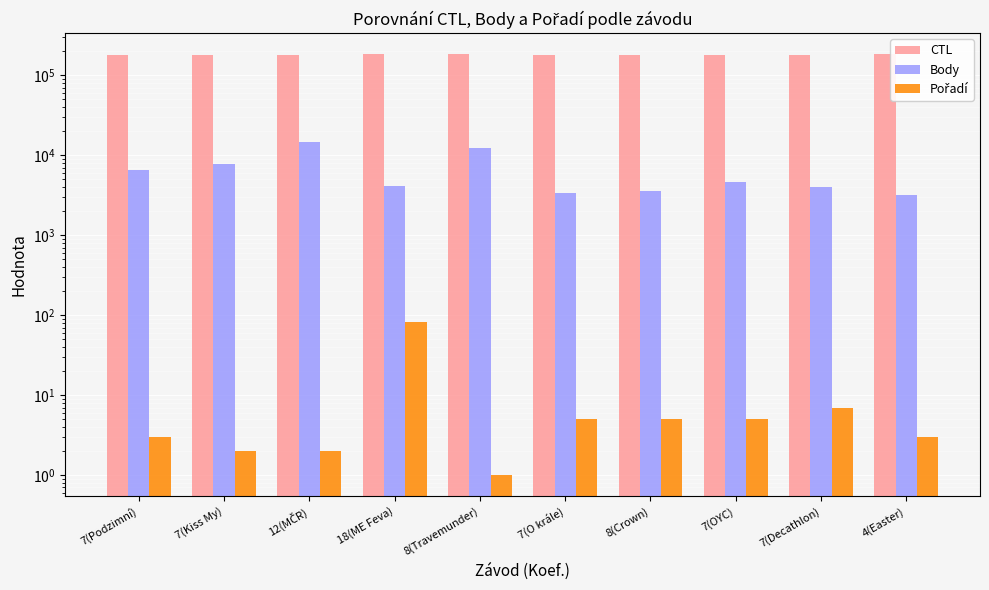

At which label does Pořadí reach its peak?

18(ME Feva)